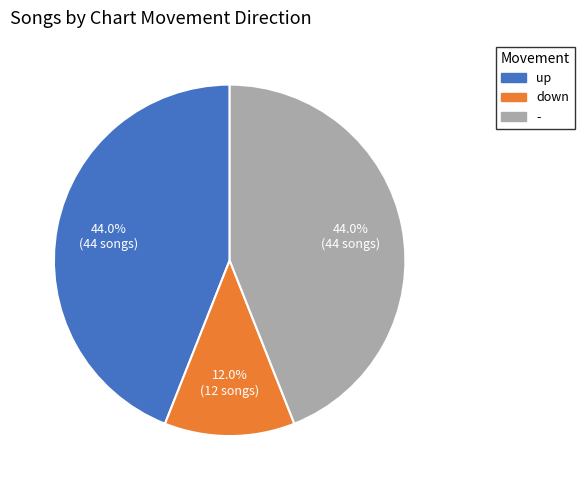

Which category has the smallest portion of the pie?

down